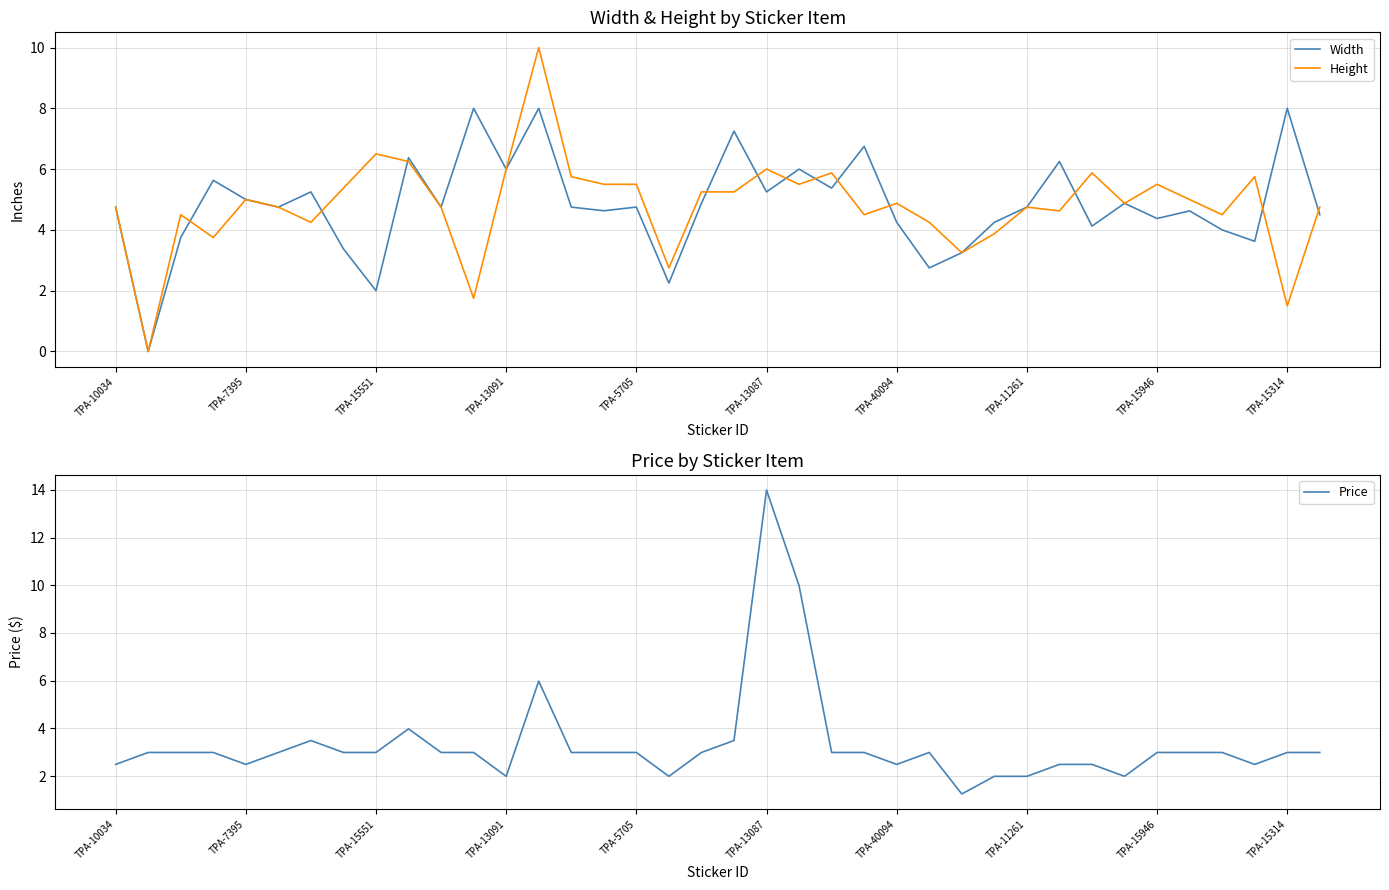

What is the maximum value for Width?

8.0